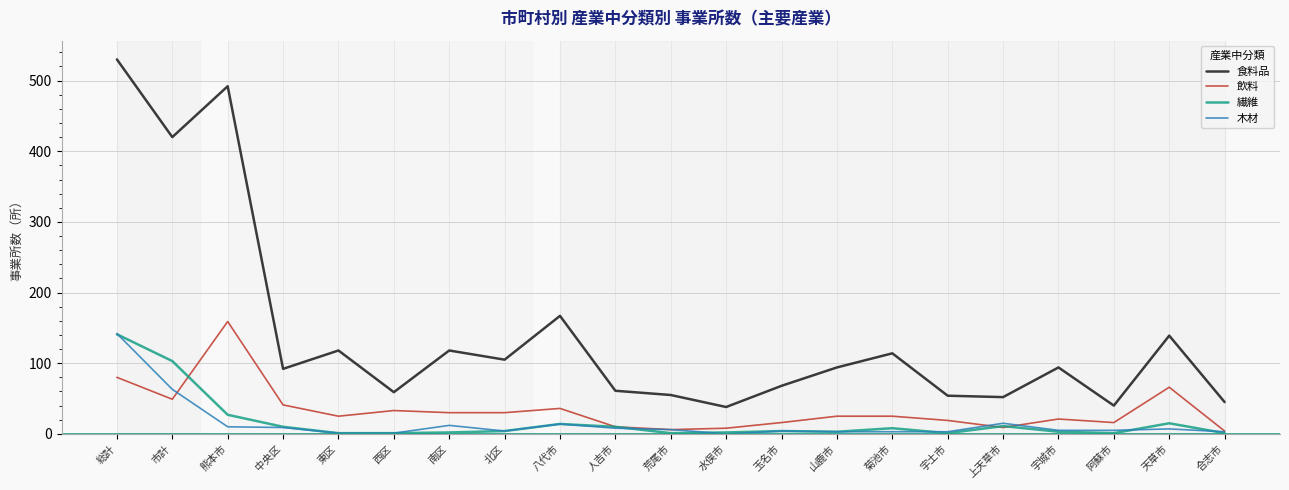

What is the total value across all series at 菊池市?

150